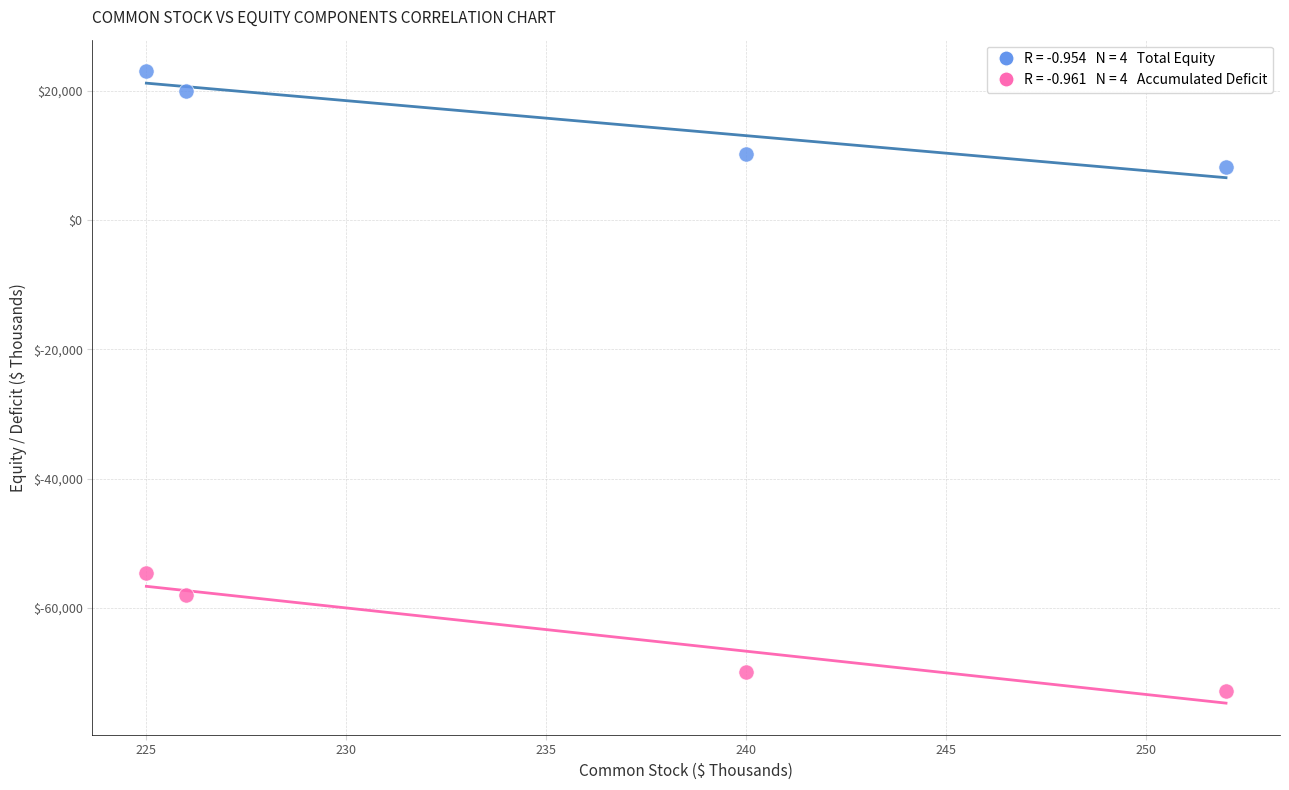

Across all data points, what is the average Y value?

-24244